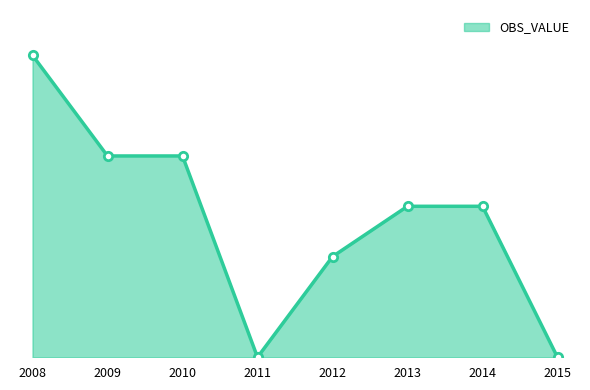

Does the chart display data point markers on the line(s)?

No